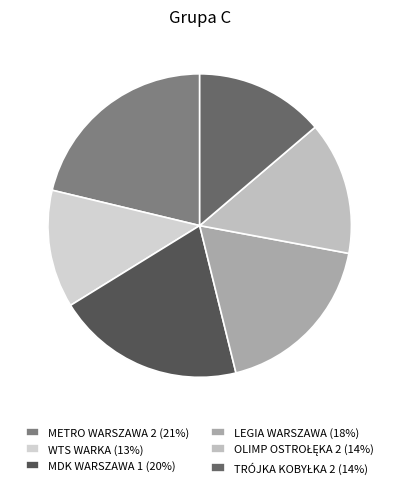

True or false: OLIMP OSTROŁĘKA 2 accounts for 8% of the total.

False